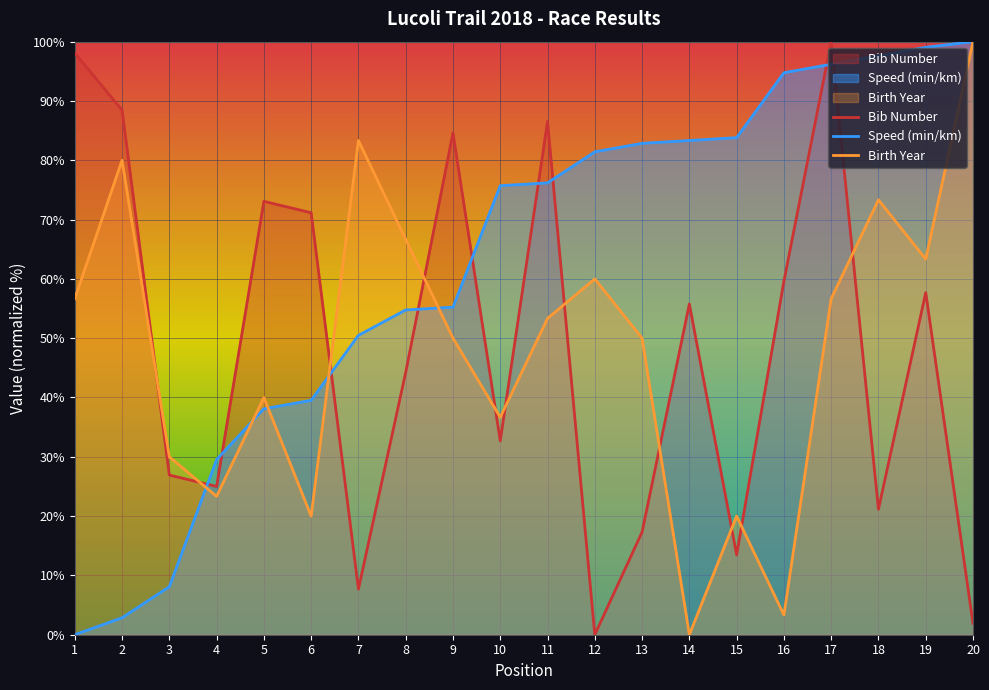

Reading left to right, what are all the values shown in this chart?

Bib Number: 98.1	88.5	26.9	25.0	73.1	71.2	7.7	44.2	84.6	32.7	86.5	0.0	17.3	55.8	13.5	59.6	100.0	21.2	57.7	1.9
Speed (min/km): 0.0	2.9	8.1	29.5	38.1	39.5	50.5	54.8	55.2	75.7	76.2	81.4	82.9	83.3	83.8	94.8	96.2	97.6	99.0	100.0
Birth Year: 56.7	80.0	30.0	23.3	40.0	20.0	83.3	66.7	50.0	36.7	53.3	60.0	50.0	0.0	20.0	3.3	56.7	73.3	63.3	100.0